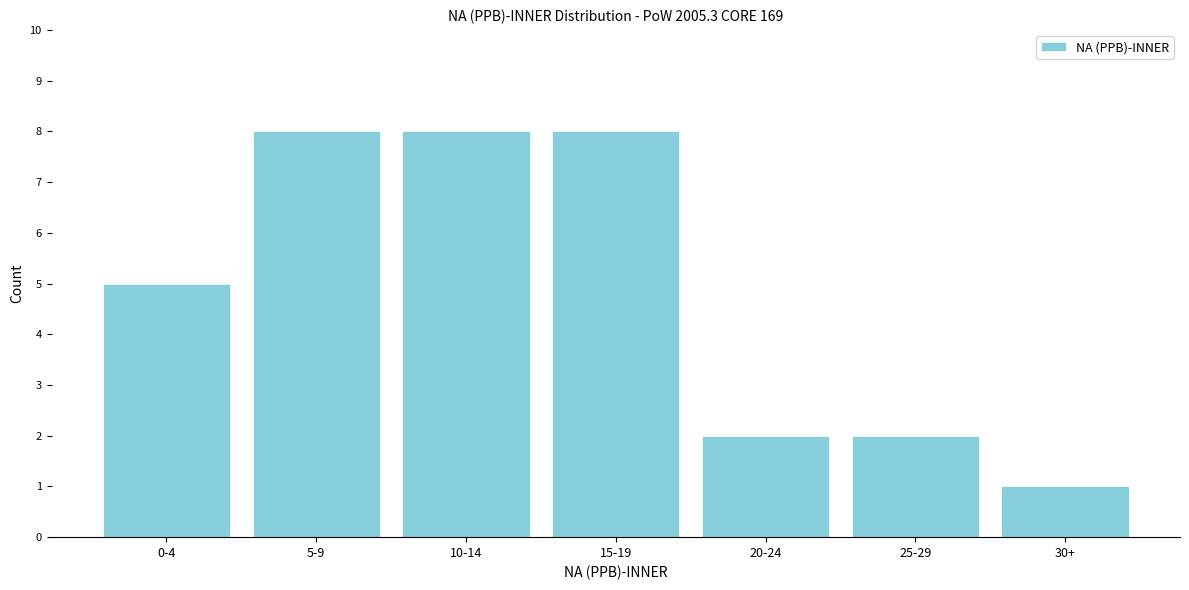

Reading left to right, extract all data points from this chart.

0-4=5	5-9=8	10-14=8	15-19=8	20-24=2	25-29=2	30+=1